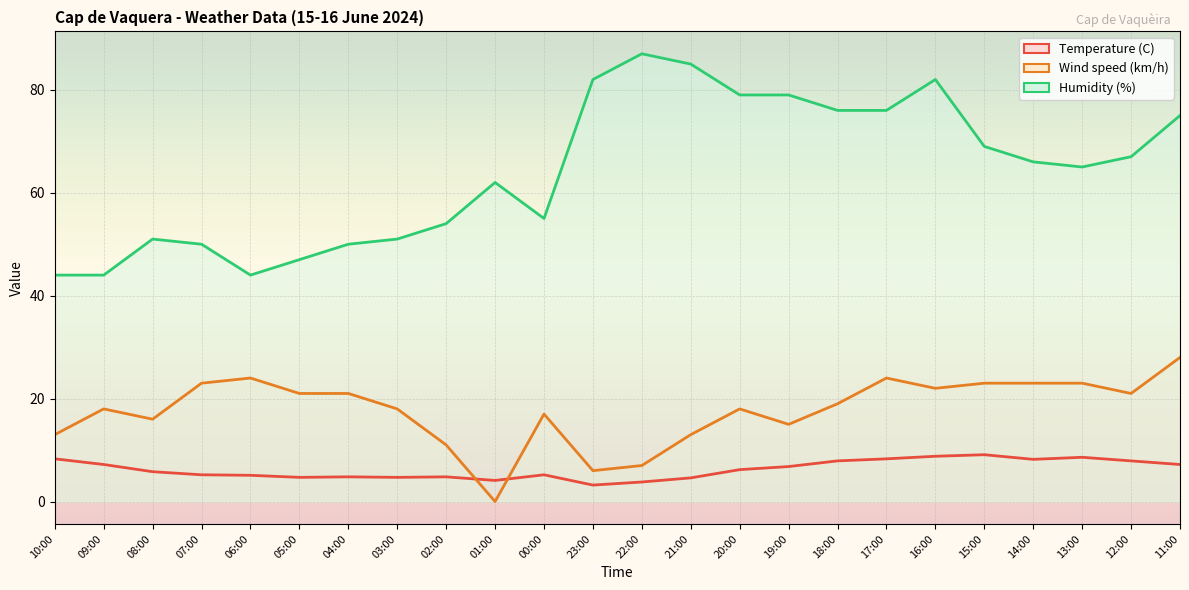

Reading right to left, what are all the values shown in this chart?

Temperature (C): 11:00=7.2	12:00=7.9	13:00=8.6	14:00=8.2	15:00=9.1	16:00=8.8	17:00=8.3	18:00=7.9	19:00=6.8	20:00=6.2	21:00=4.6	22:00=3.8	23:00=3.2	00:00=5.2	01:00=4.1	02:00=4.8	03:00=4.7	04:00=4.8	05:00=4.7	06:00=5.1	07:00=5.2	08:00=5.8	09:00=7.2	10:00=8.3
Wind speed (km/h): 11:00=28.0	12:00=21.0	13:00=23.0	14:00=23.0	15:00=23.0	16:00=22.0	17:00=24.0	18:00=19.0	19:00=15.0	20:00=18.0	21:00=13.0	22:00=7.0	23:00=6.0	00:00=17.0	01:00=0.0	02:00=11.0	03:00=18.0	04:00=21.0	05:00=21.0	06:00=24.0	07:00=23.0	08:00=16.0	09:00=18.0	10:00=13.0
Humidity (%): 11:00=75.0	12:00=67.0	13:00=65.0	14:00=66.0	15:00=69.0	16:00=82.0	17:00=76.0	18:00=76.0	19:00=79.0	20:00=79.0	21:00=85.0	22:00=87.0	23:00=82.0	00:00=55.0	01:00=62.0	02:00=54.0	03:00=51.0	04:00=50.0	05:00=47.0	06:00=44.0	07:00=50.0	08:00=51.0	09:00=44.0	10:00=44.0